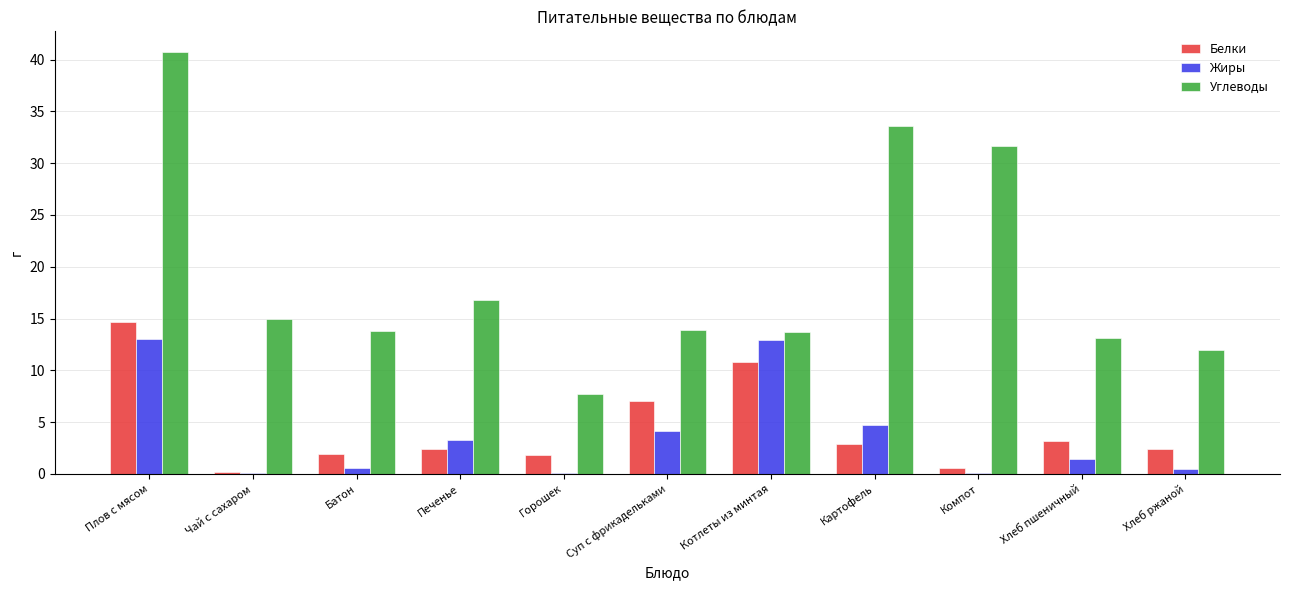

What is the highest value of the Углеводы series?

40.7